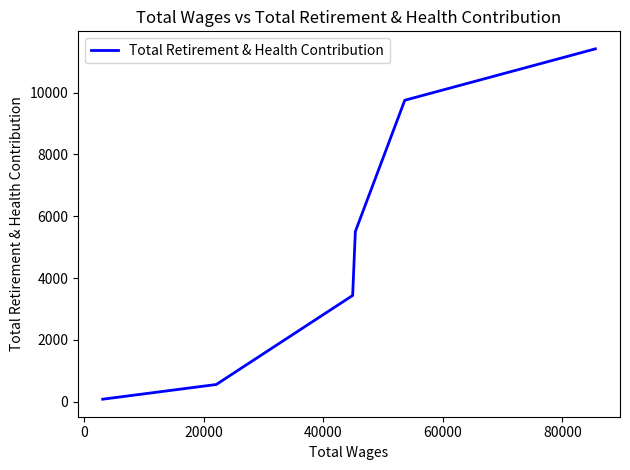

What is the greatest value displayed?

11418